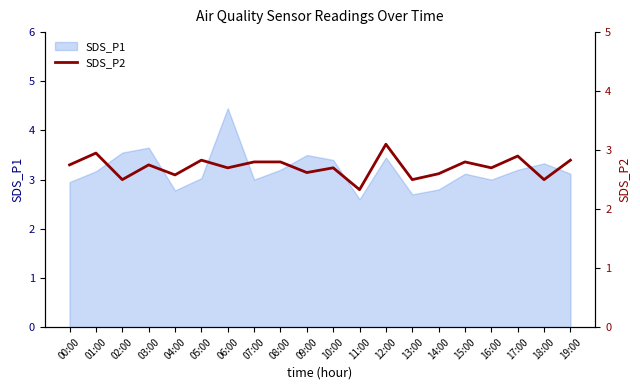

What position from the left is 10:00?

11